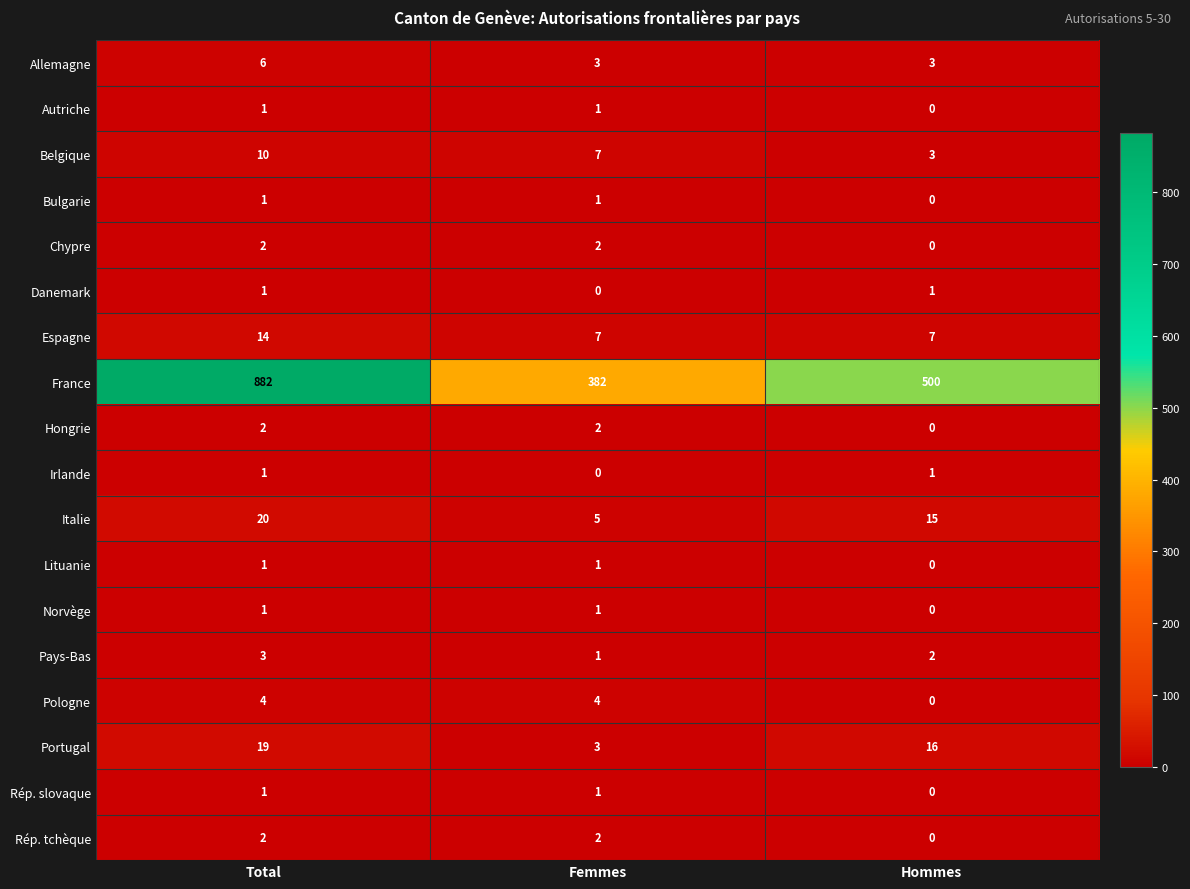

What is the total value across all series at Total?

971